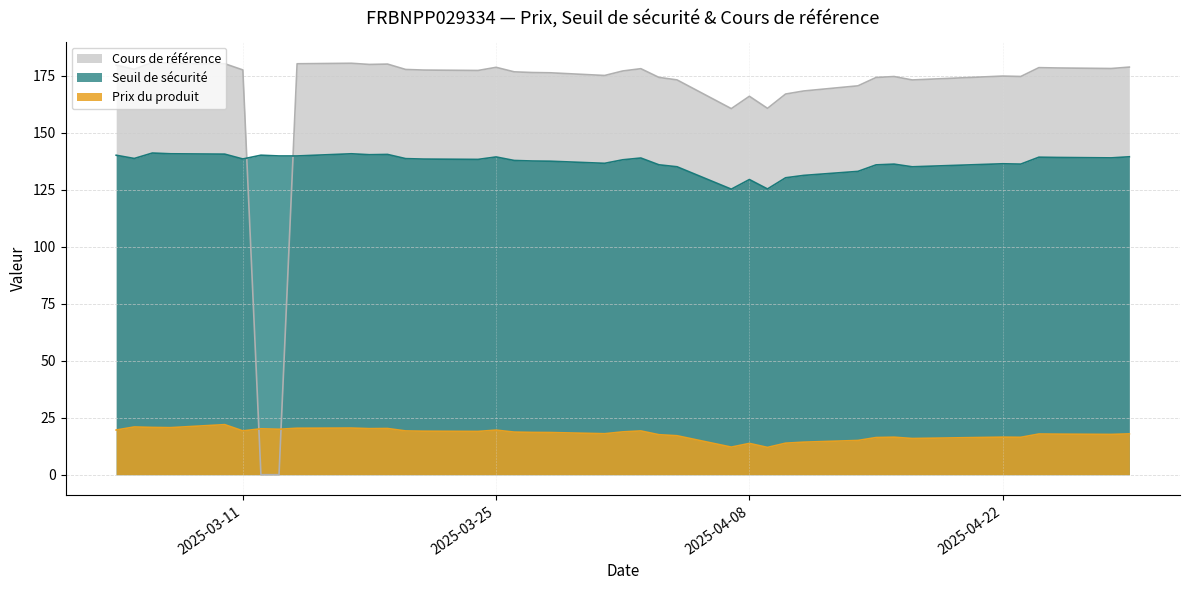

Rank the series by their maximum value, from highest to lowest.

Cours de référence, Seuil de sécurité, Prix du produit